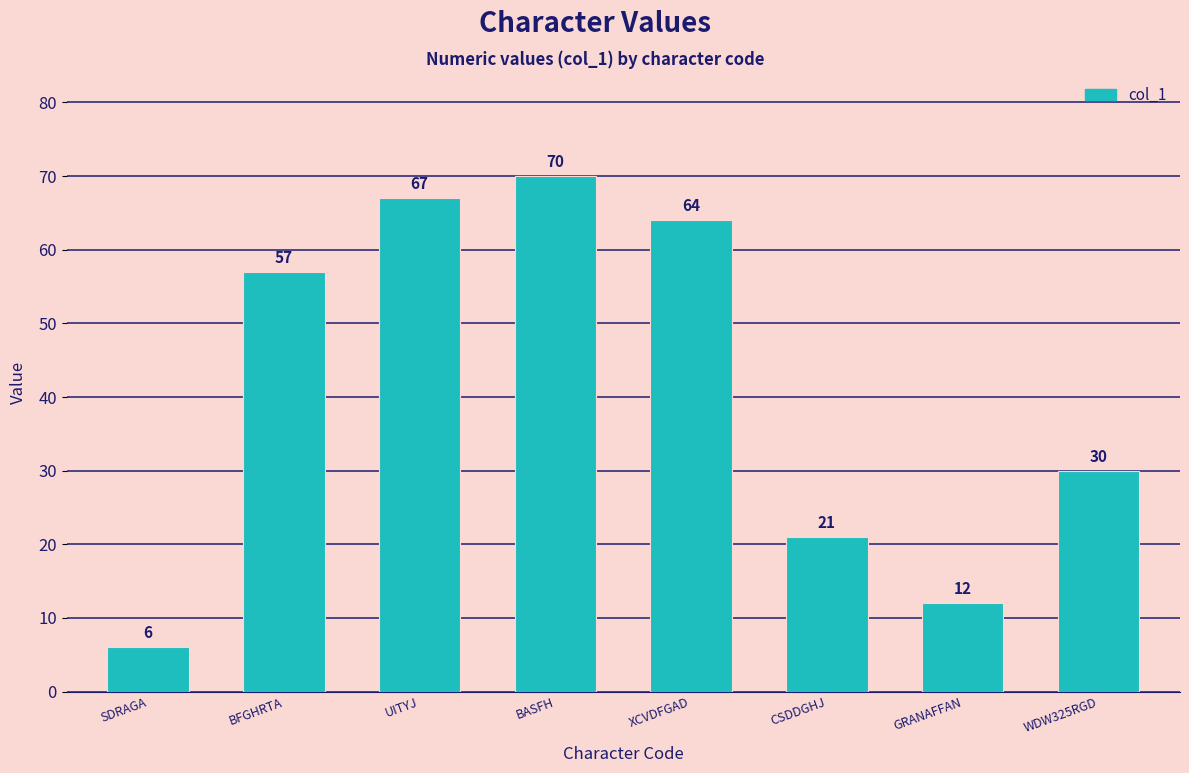

Rank the categories by value from lowest to highest.

SDRAGA, GRANAFFAN, CSDDGHJ, WDW325RGD, BFGHRTA, XCVDFGAD, UITYJ, BASFH